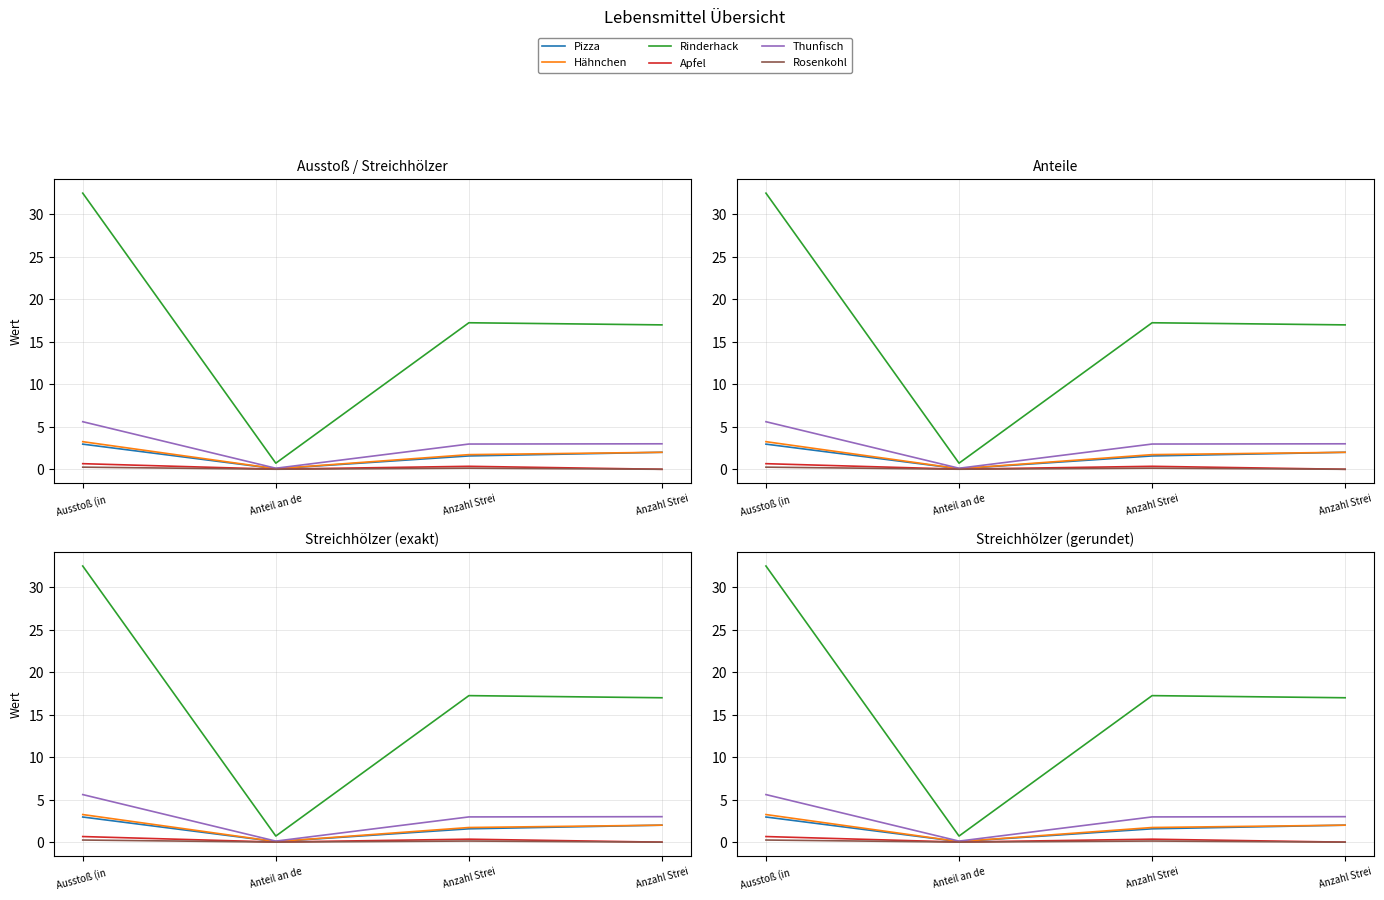

What is the average value of the Rinderhack series?

16.9